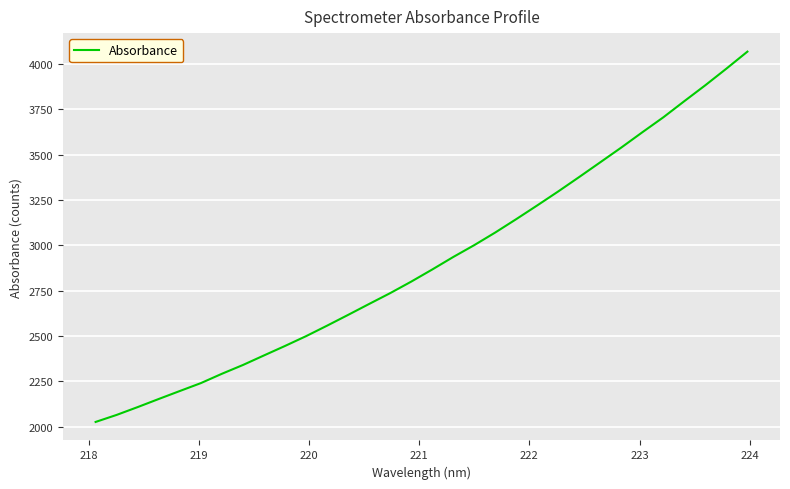

What is the smallest value displayed?

2026.6